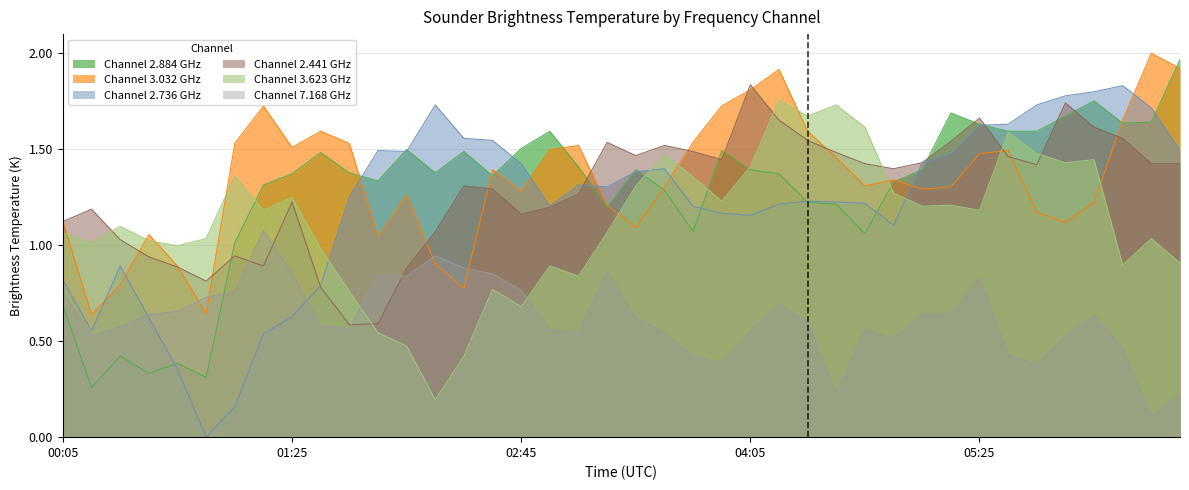

After their last crossing, which series has the higher values: 2.441 or 2.736?

2.736